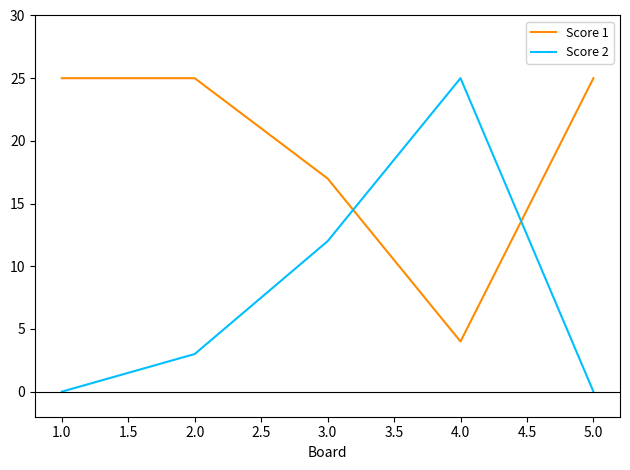

True or false: Score 1 has more than 2 points higher than both neighbors.

False